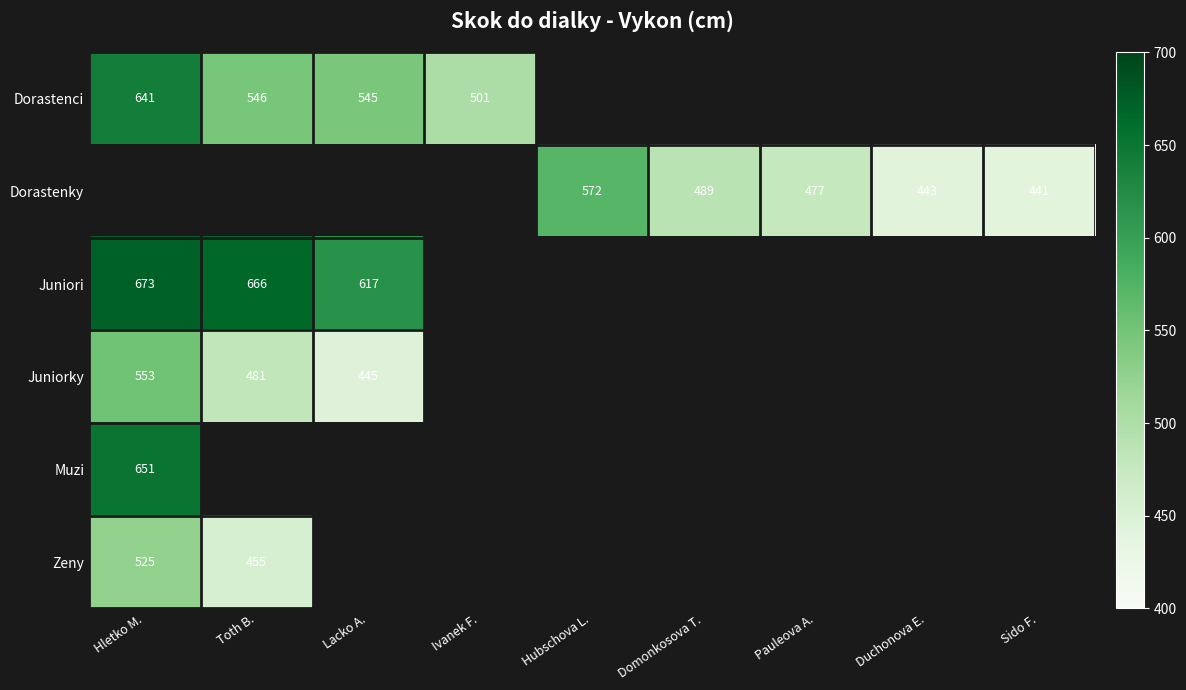

What is the sum of the Dorastenky values at Domonkosova T. and Duchonova E.?

932